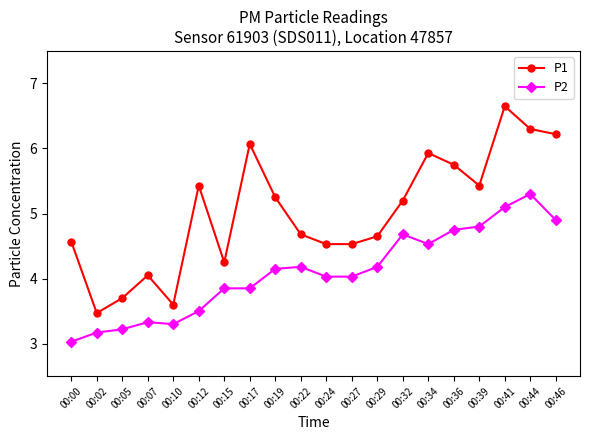

What is the average value of the P2 series?

4.1